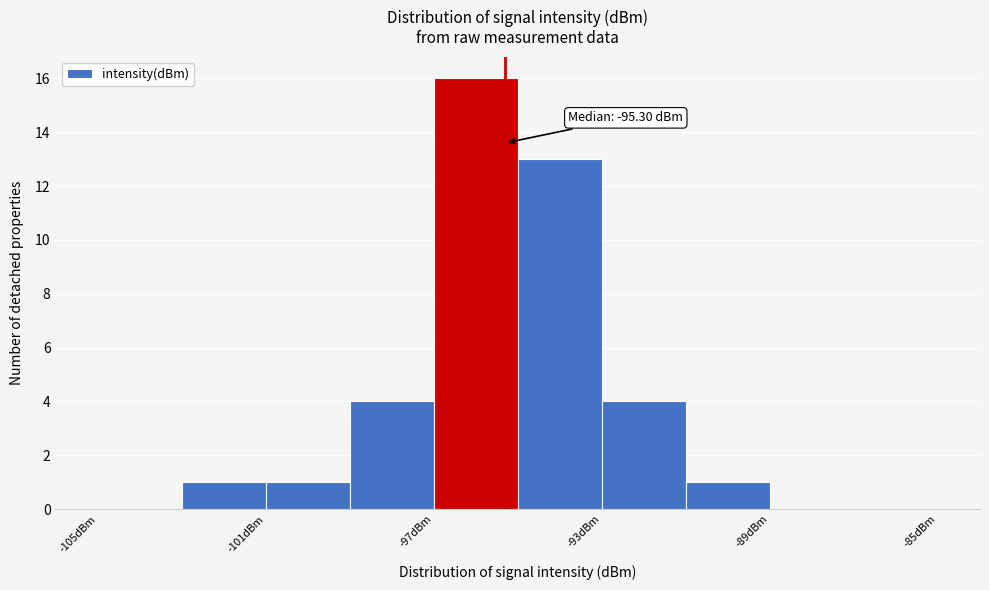

Over which range of the x-axis is the bar tallest?

-97 to -95